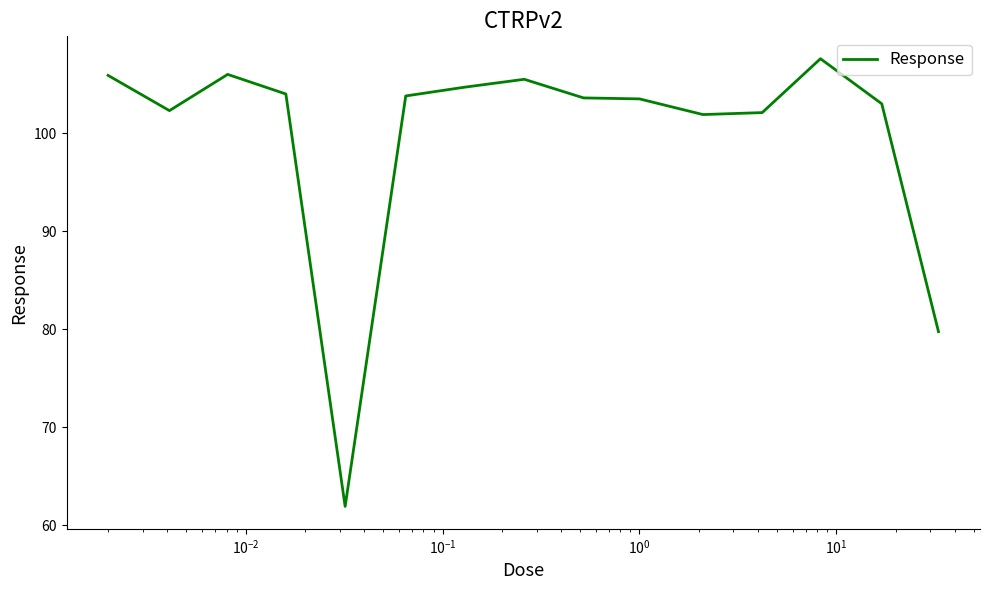

What is the minimum value shown in the chart?

61.9